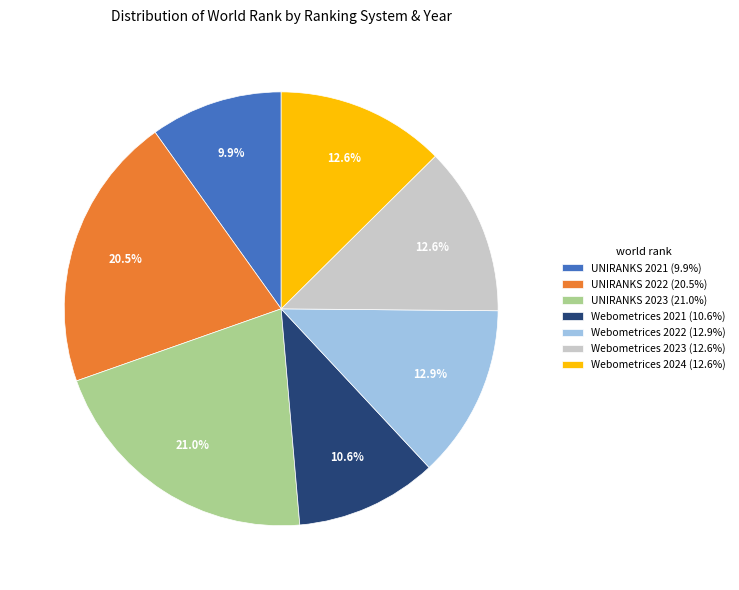

What percentage is the UNIRANKS 2023 slice, to the nearest percent?

21%